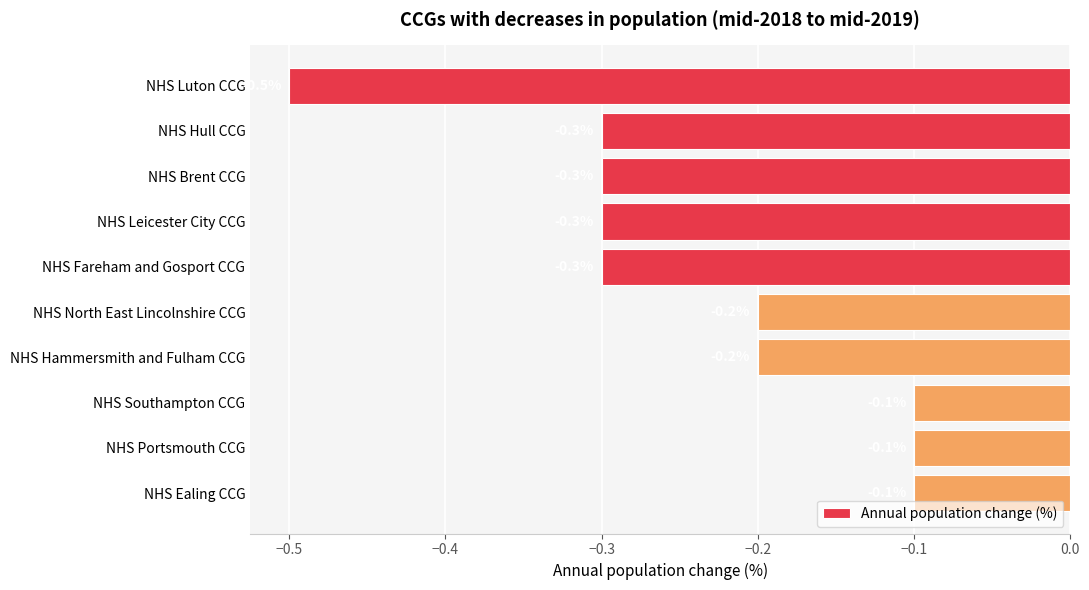

What is the minimum value shown in the chart?

-0.5